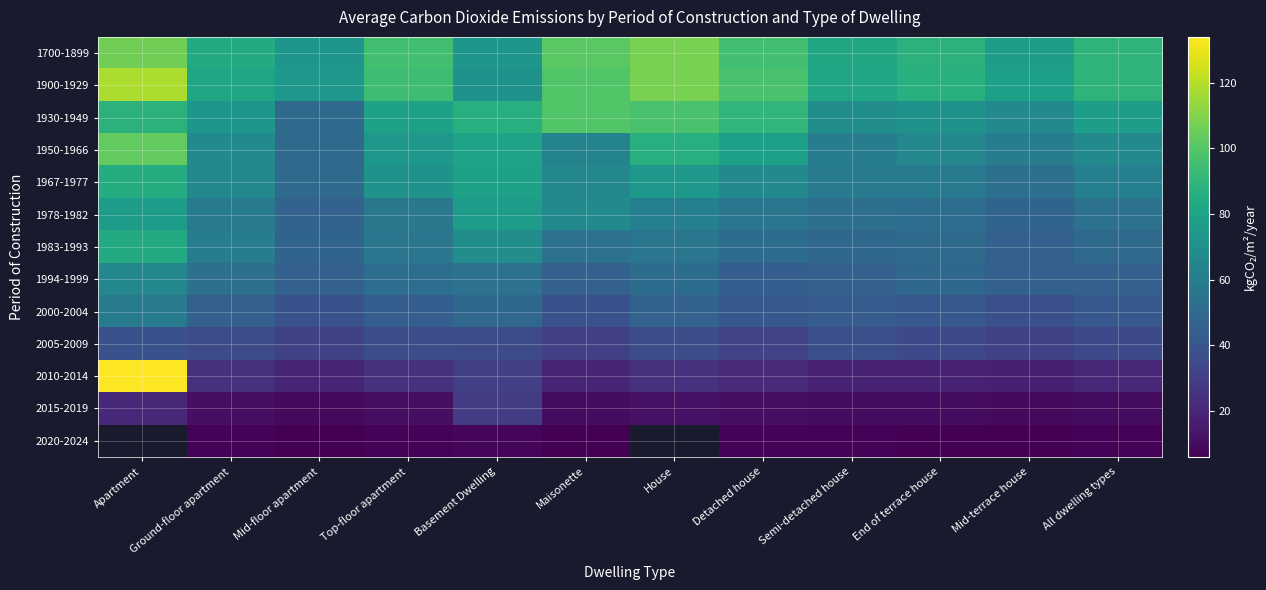

Read the 2015-2019 value at Basement Dwelling.

29.0